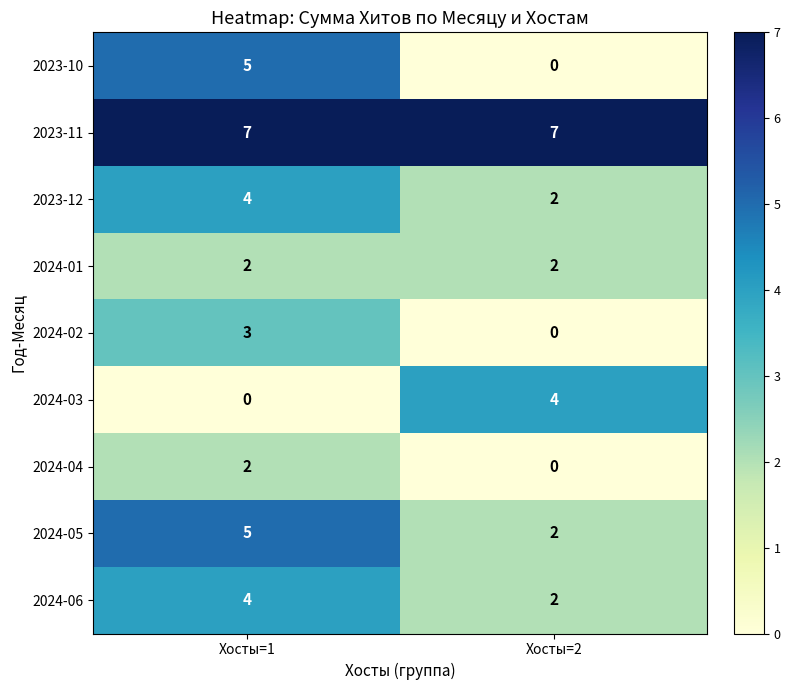

Which category has the highest value in the 2024-05 series?

Хосты=1